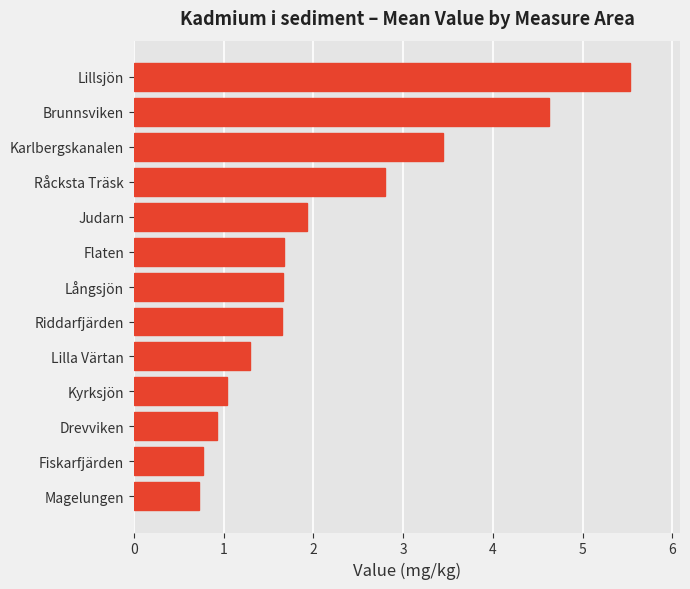

Count the number of categories in the chart.

13